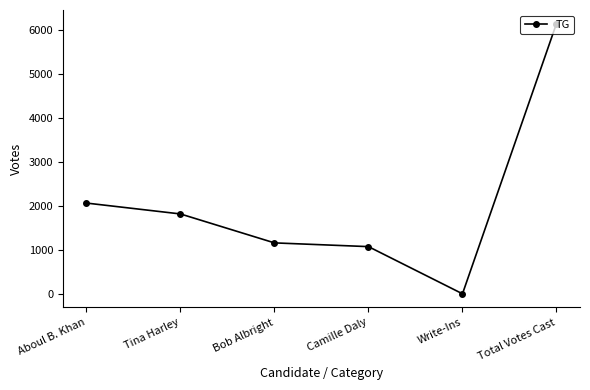

What is the difference between the second highest and minimum values?

2060